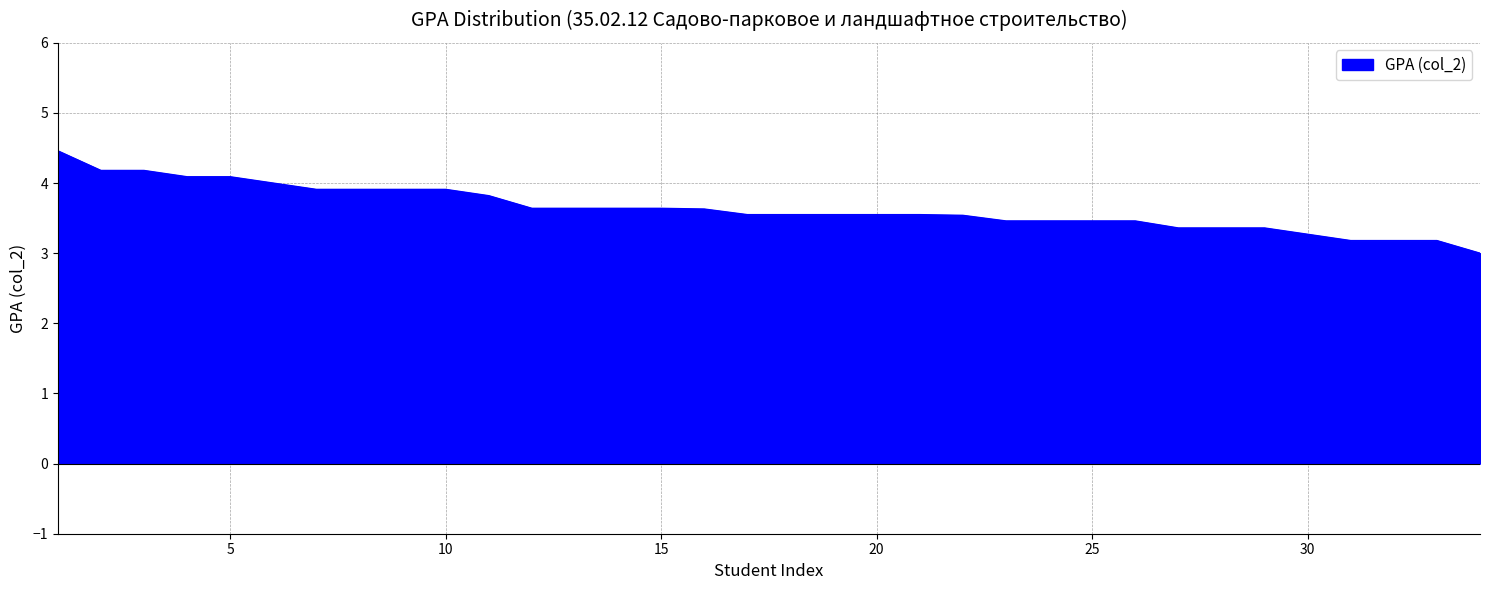

How many categories are shown in the chart?

34